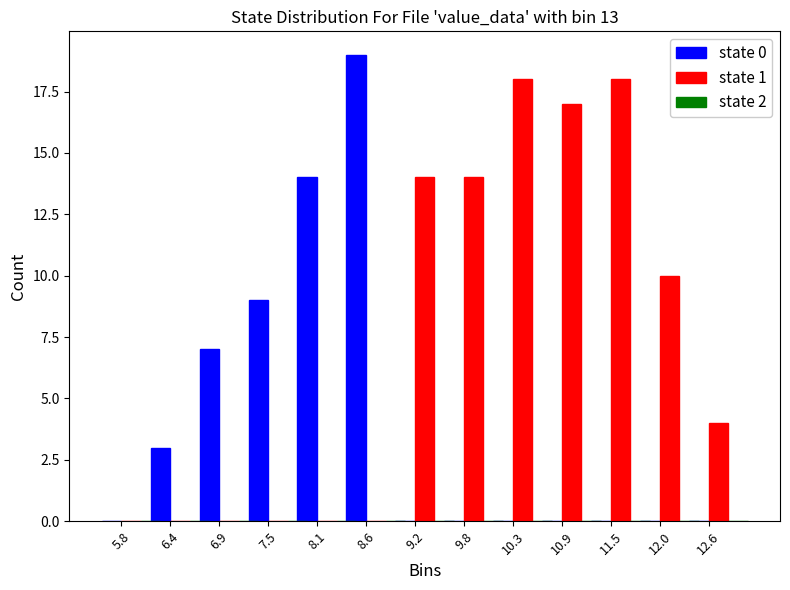

In the state 0 series, which range on the x-axis has the tallest bar?

8.3 to 8.9